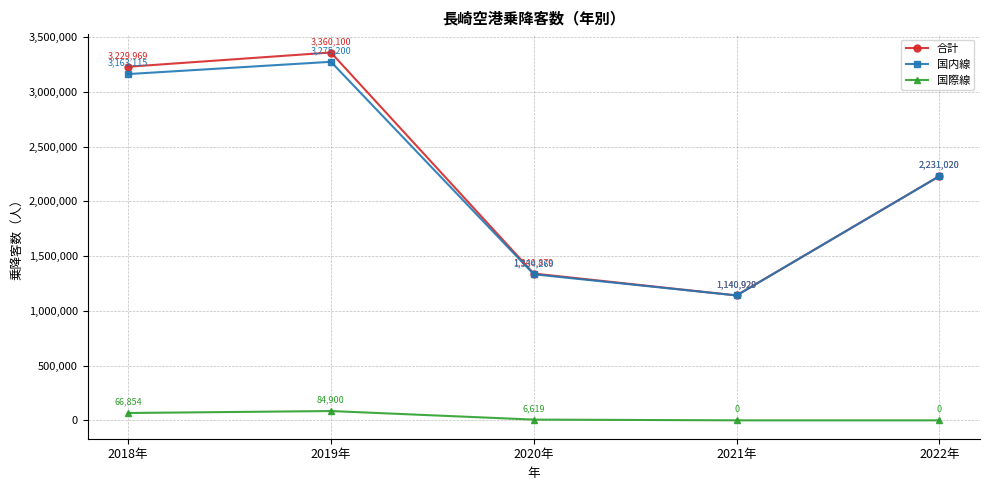

Read the 国内線 value at 2020年, to the nearest 50.

1334250